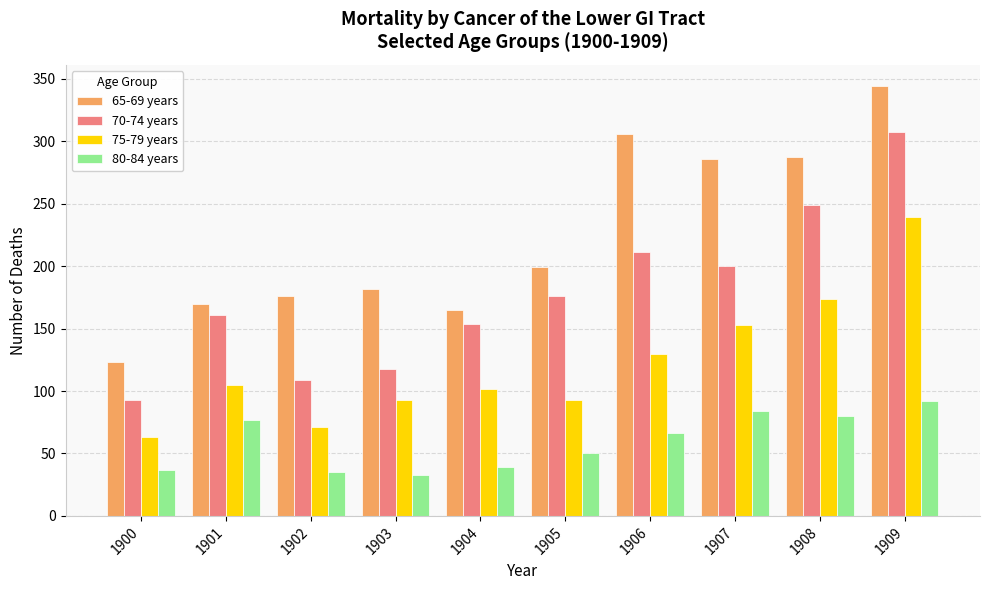

At which category does the chart reach its peak across all series?

1909